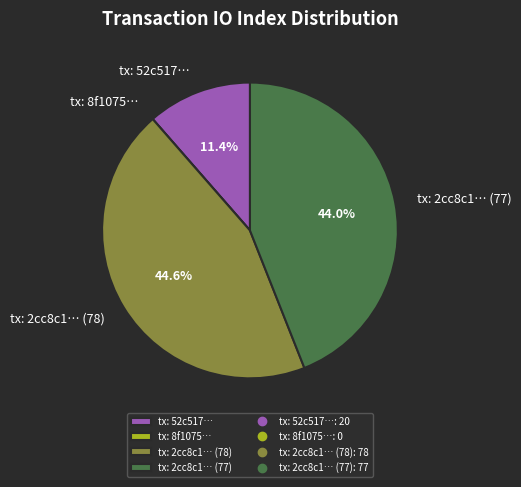

Which has a higher value, tx: 52c517… or tx: 2cc8c1… (78)?

tx: 2cc8c1… (78)